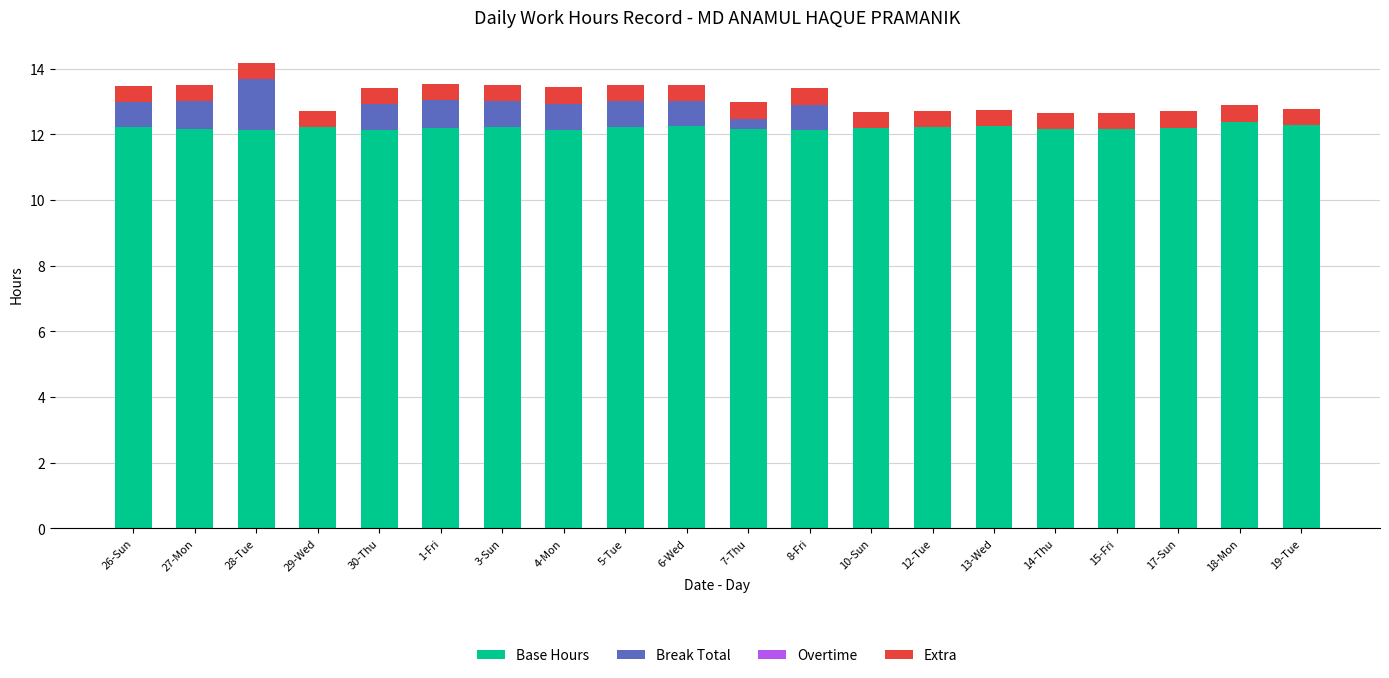

What is the total value across all series at 4-Mon?

13.4